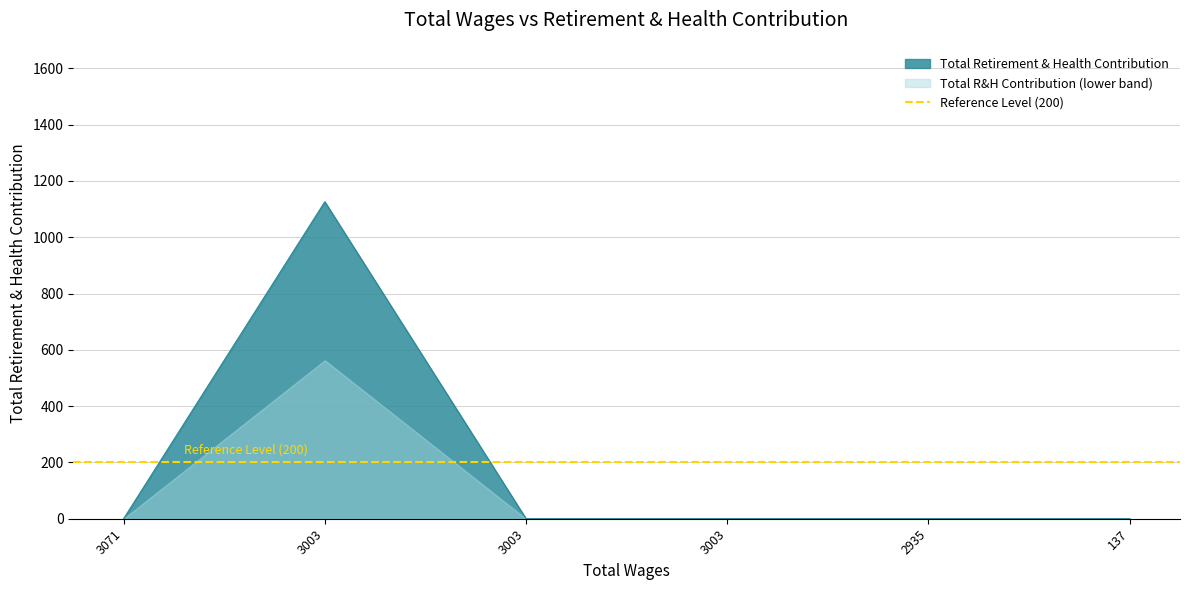

How many lines are shown in the chart?

1